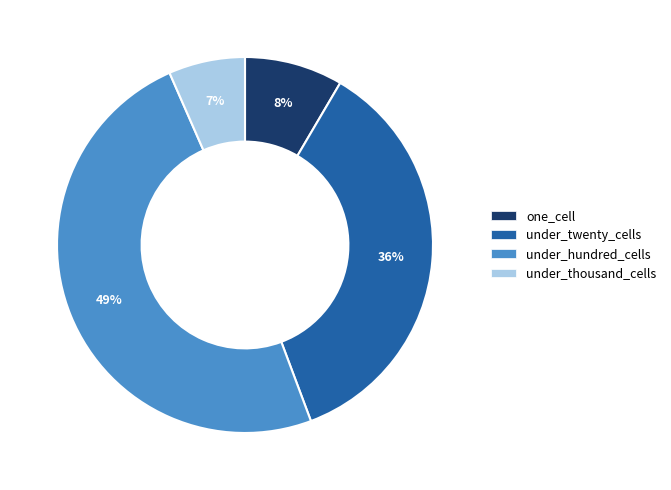

How many segments does this pie chart have?

4